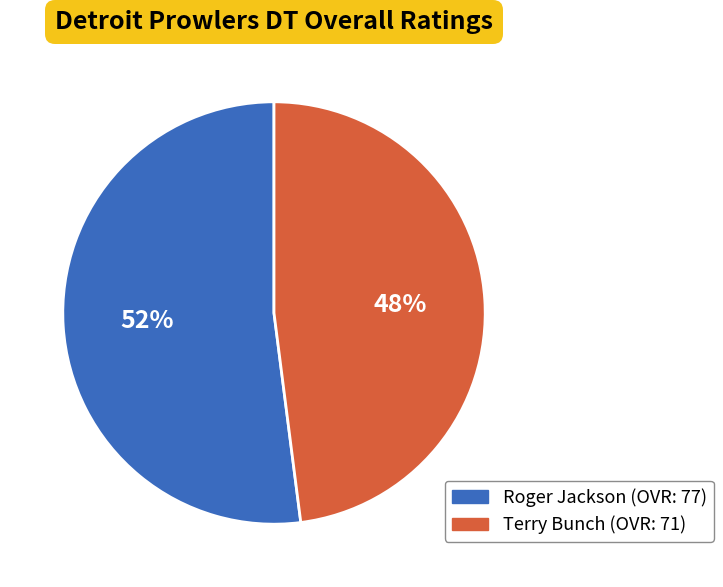

What percentage is the Terry Bunch slice, to the nearest percent?

48%